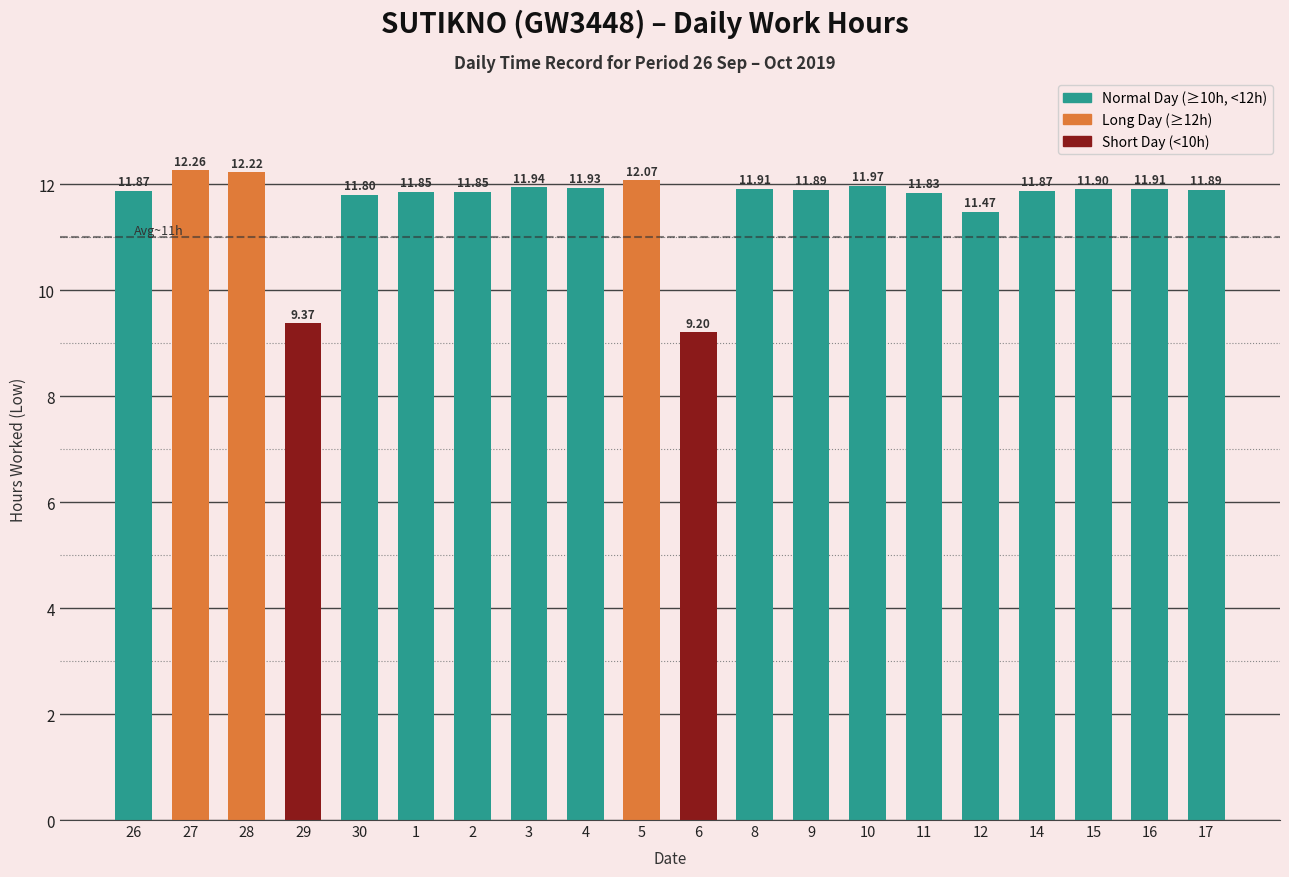

What is the average value?

11.7